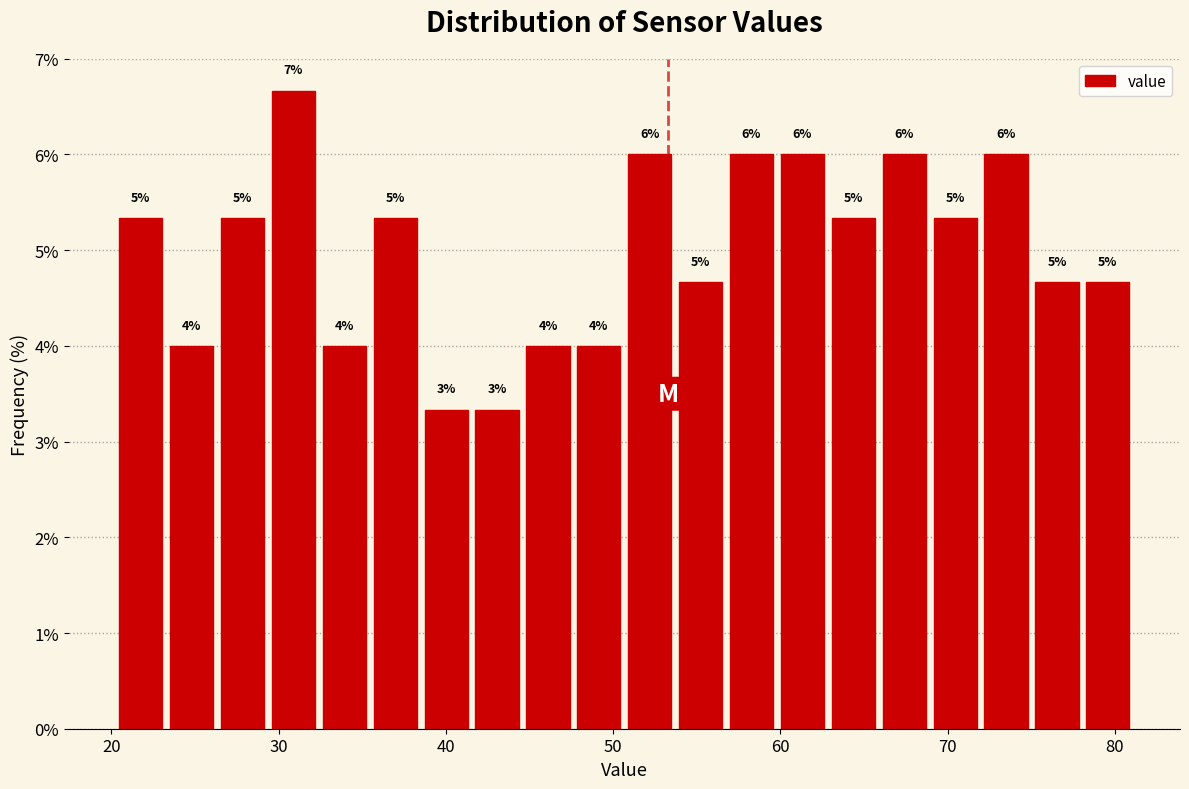

Around what value on the x-axis is the tallest bar? Give the approximate position of its centre, as read against the axis.

31